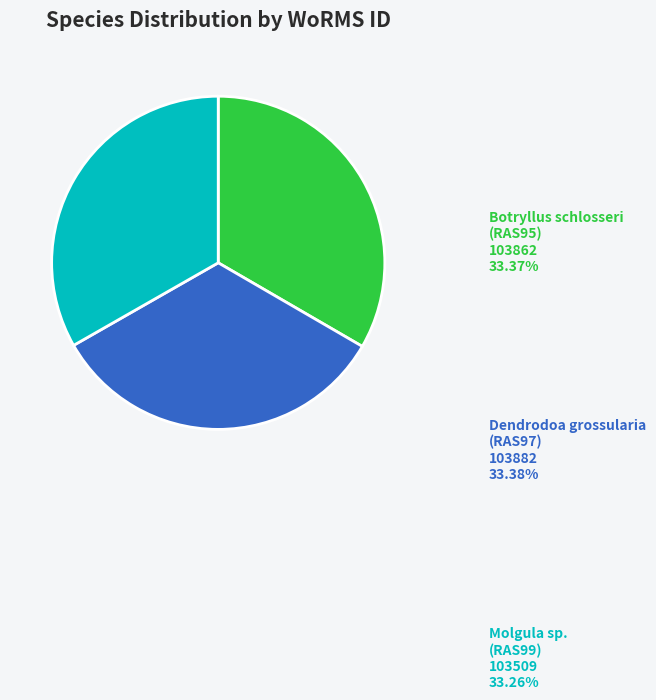

Approximately how many times larger is the value at Dendrodoa grossularia (RAS97) compared to Botryllus schlosseri (RAS95)?

1.0